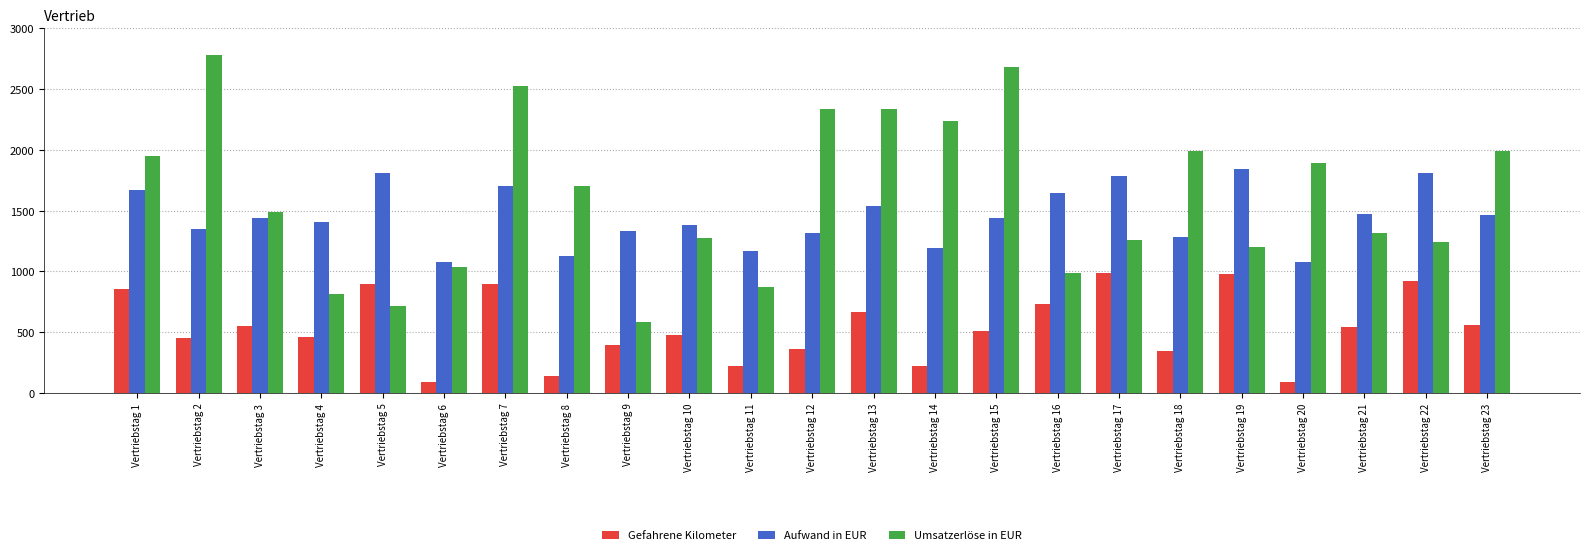

What is the difference between the highest and lowest values at Vertriebstag 17?

792.1